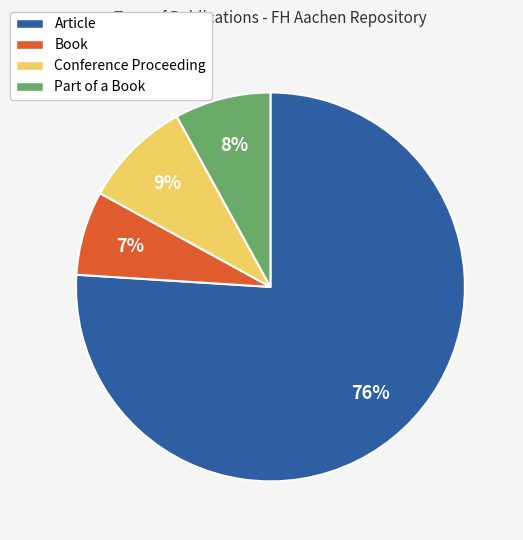

To the nearest percent, what is the combined percentage of Conference Proceeding and Book?

16%